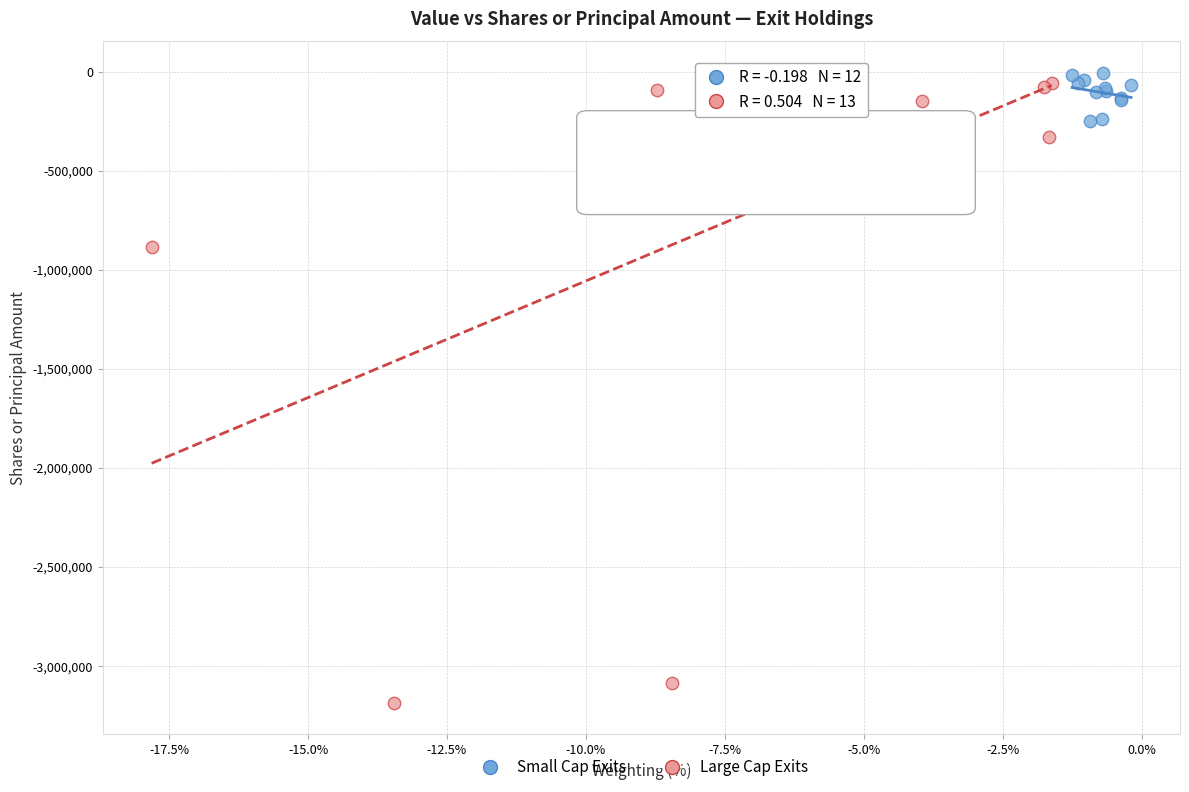

Which series has the largest Y range (max minus min)?

Large Cap Exits